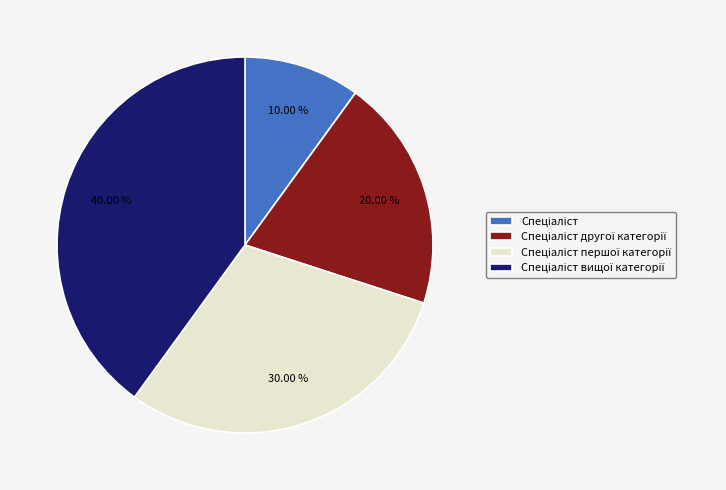

Is there a majority slice in this chart?

No